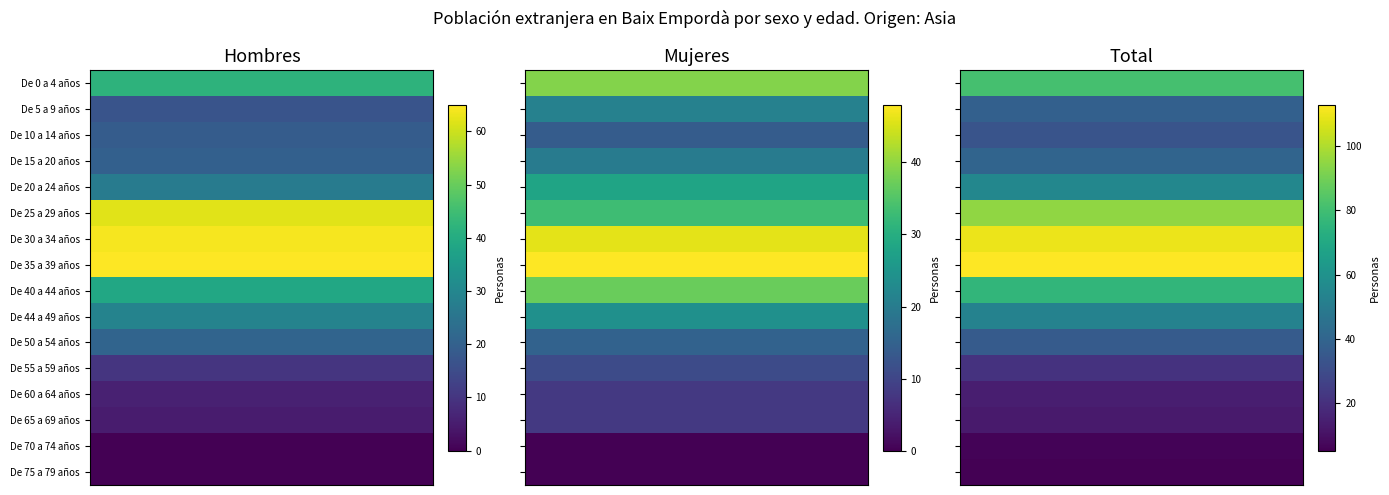

What is the total value across all series at De 20 a 24 años?

110